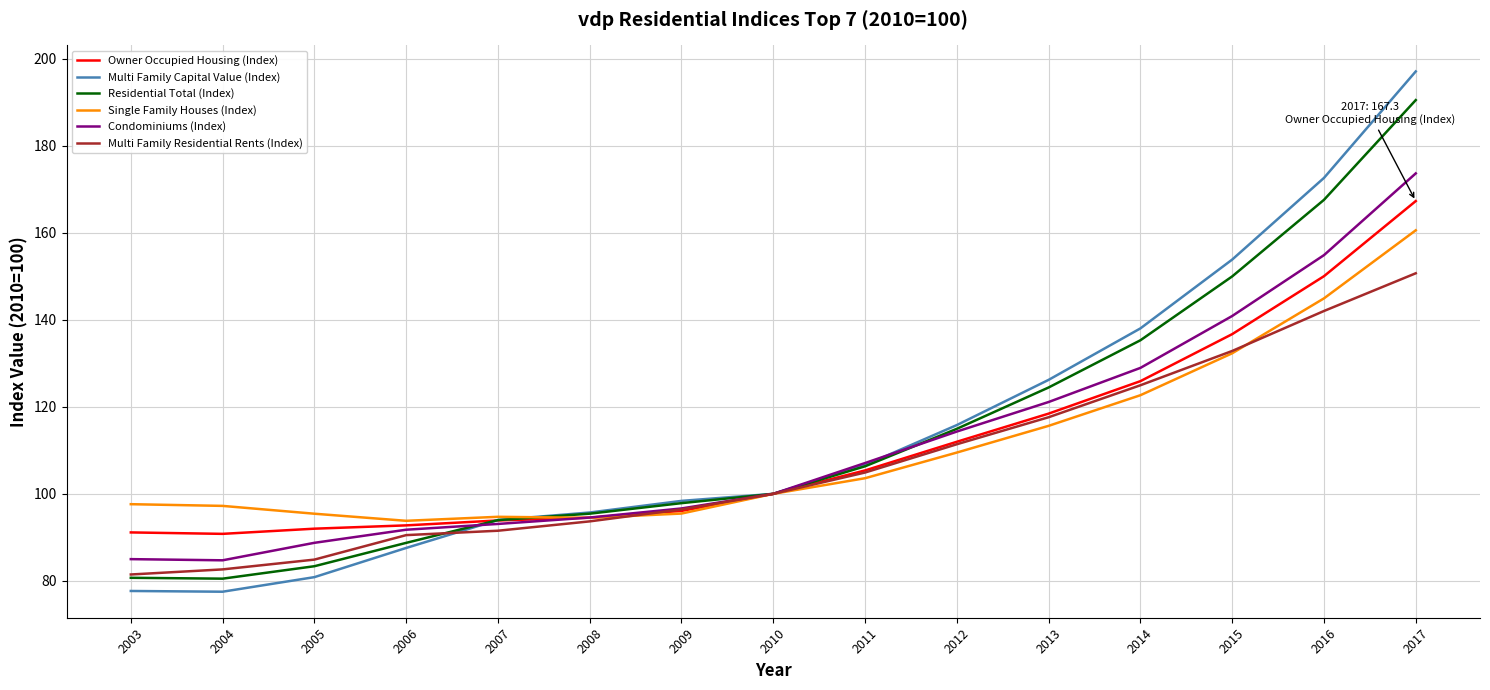

Between 2003 and 2016, which series saw the biggest shift?

Multi Family Capital Value (Index)